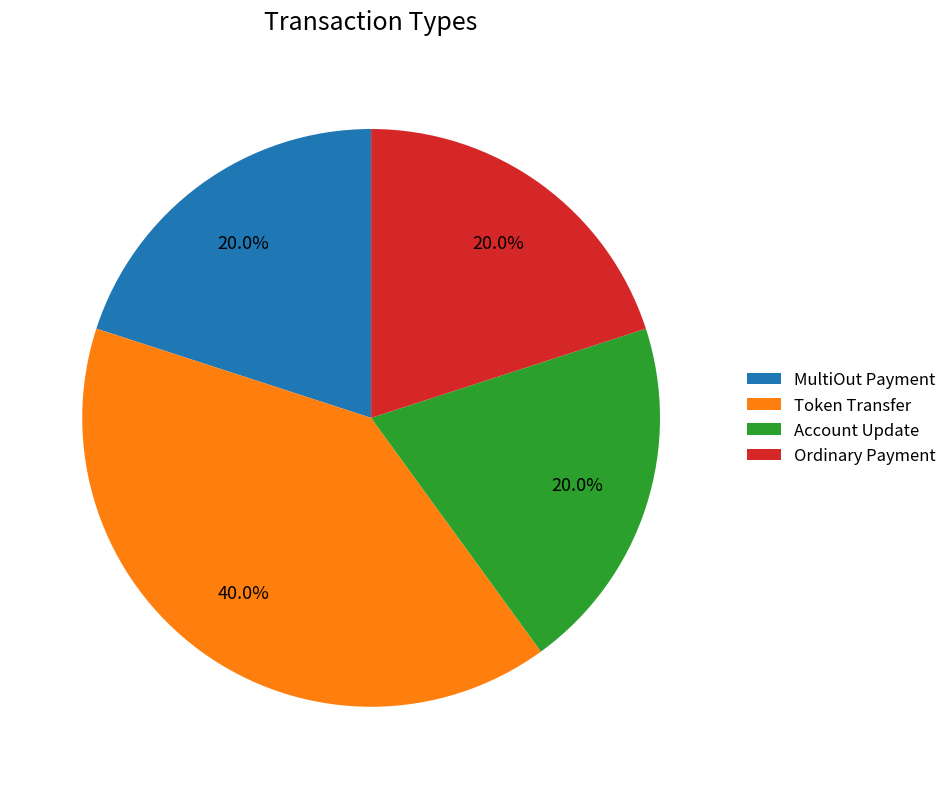

What is the ratio of the value at MultiOut Payment to the value at Token Transfer?

0.5